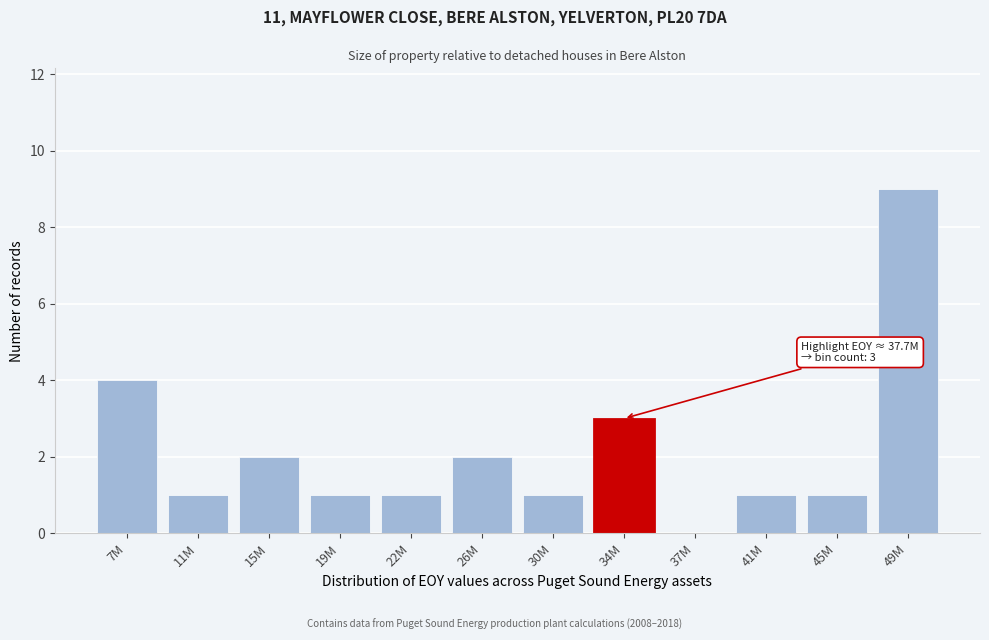

Reading right to left, transcribe all the data shown in this chart.

49M=9	45M=1	41M=1	37M=0	34M=3	30M=1	26M=2	22M=1	19M=1	15M=2	11M=1	7M=4